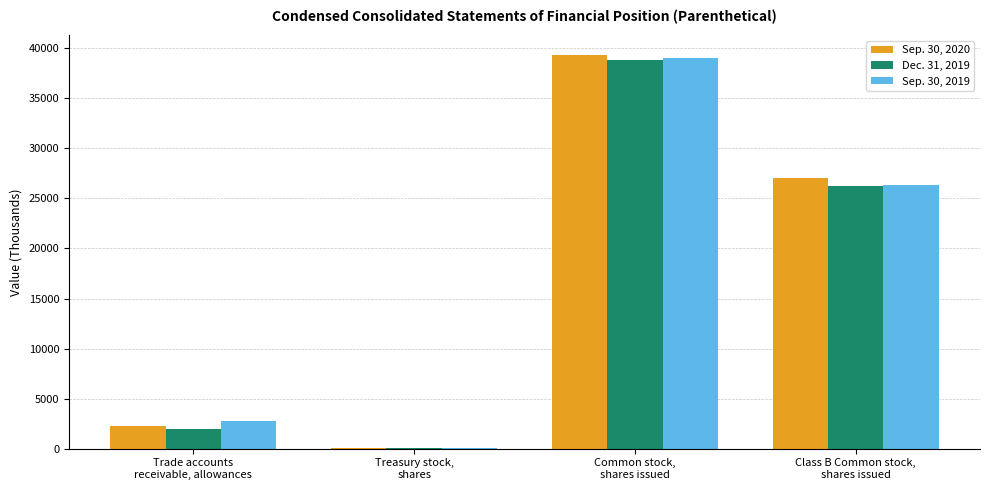

What is the greatest value displayed?

39336